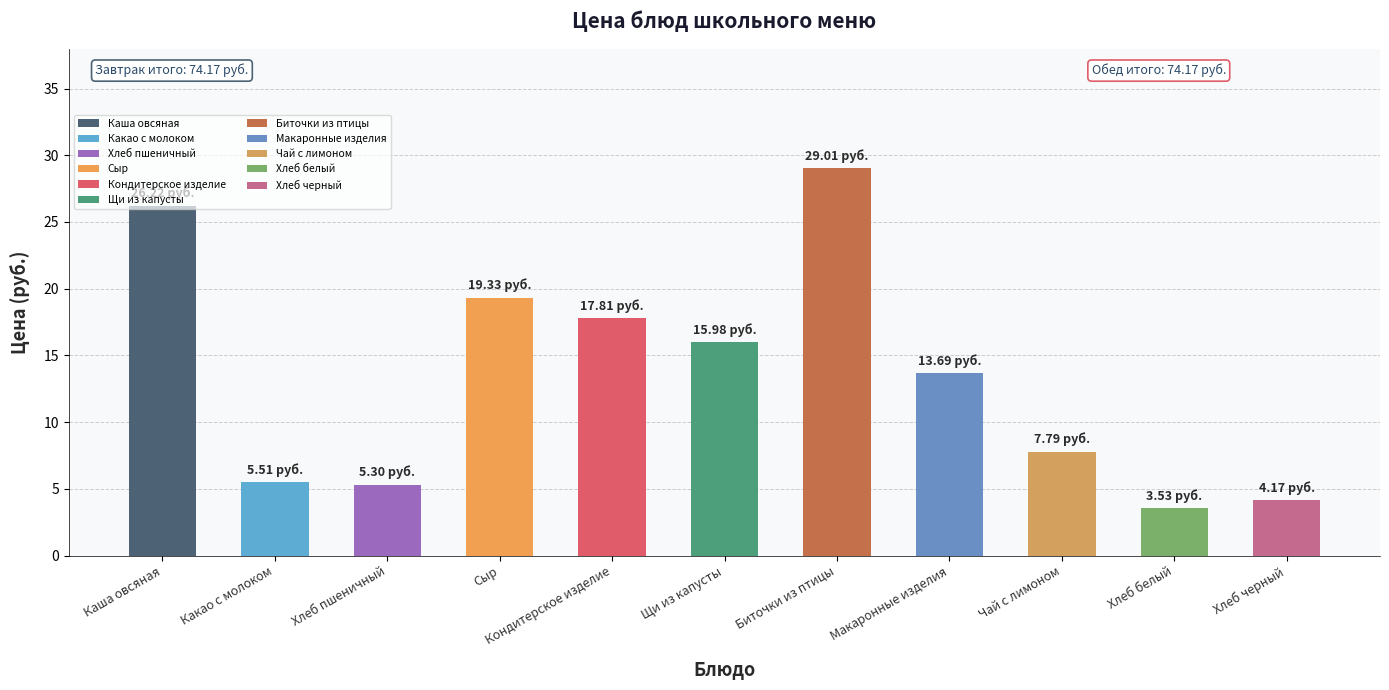

Approximately how many times larger is the value at Сыр compared to Биточки из птицы?

0.7